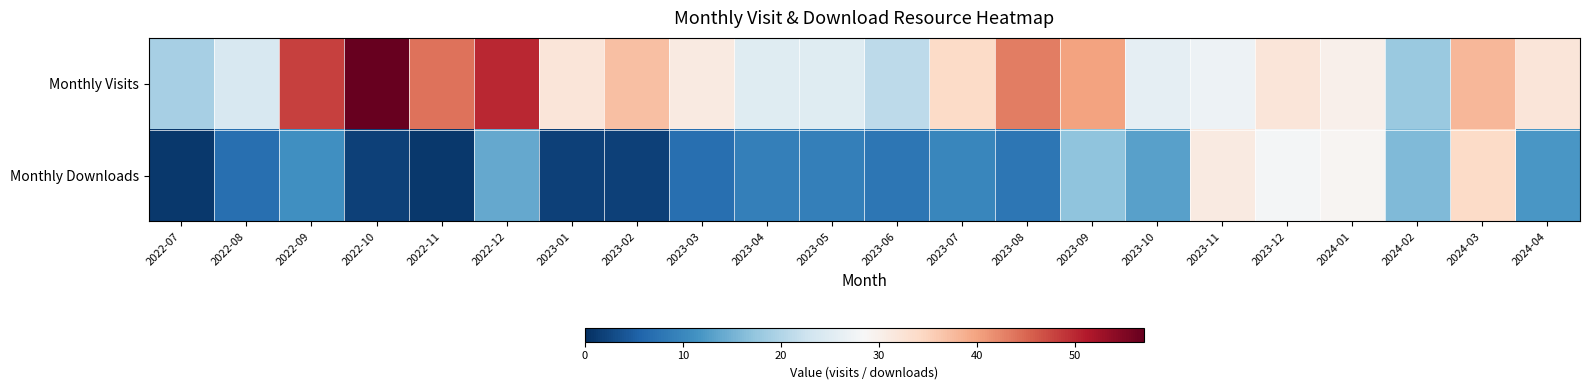

Which category has the lowest value across all series?

2022-07